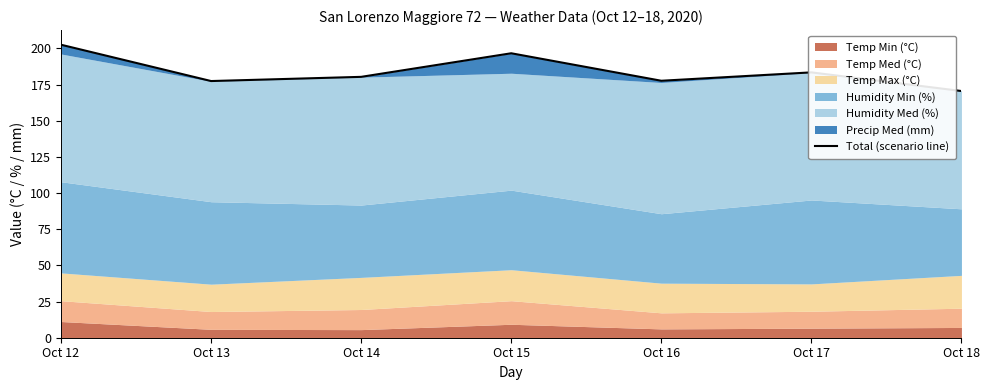

Reading left to right, extract all data points from this chart.

202.5	177.4	180.3	196.6	177.6	183.4	170.5